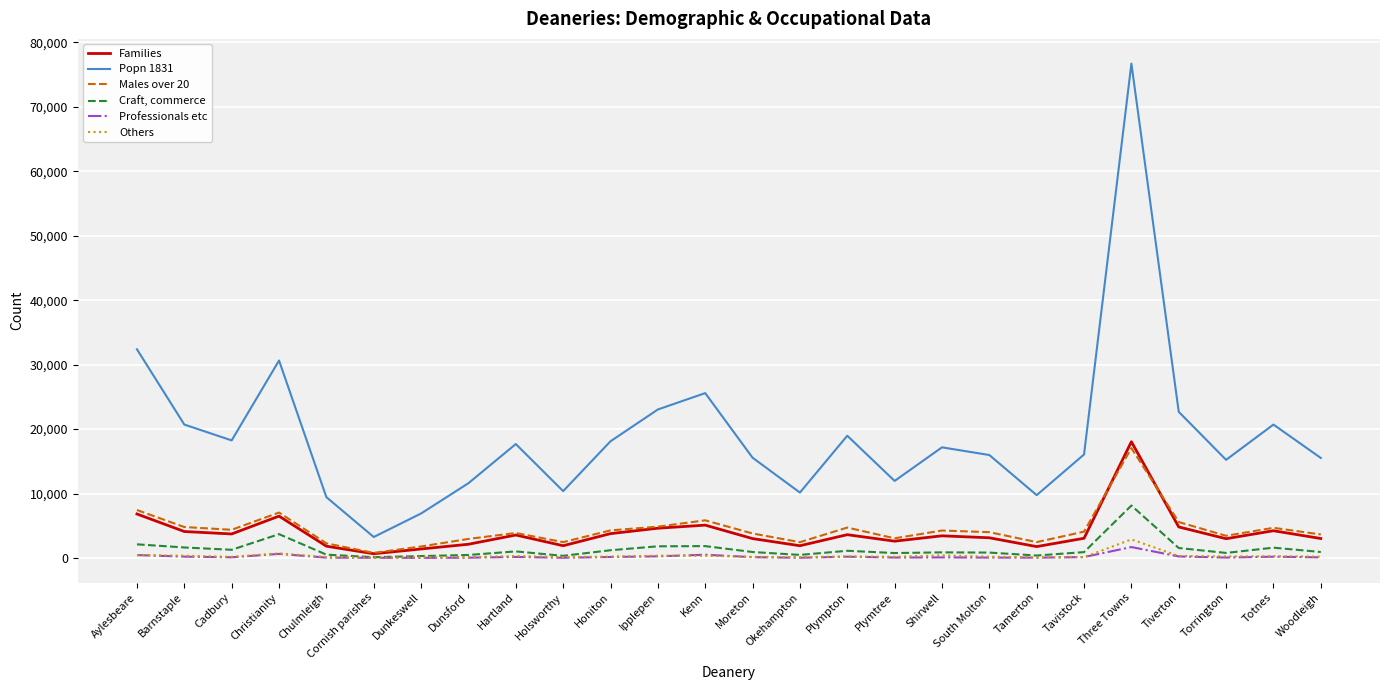

The value of Professionals etc at Christianity is 642. True or false?

True